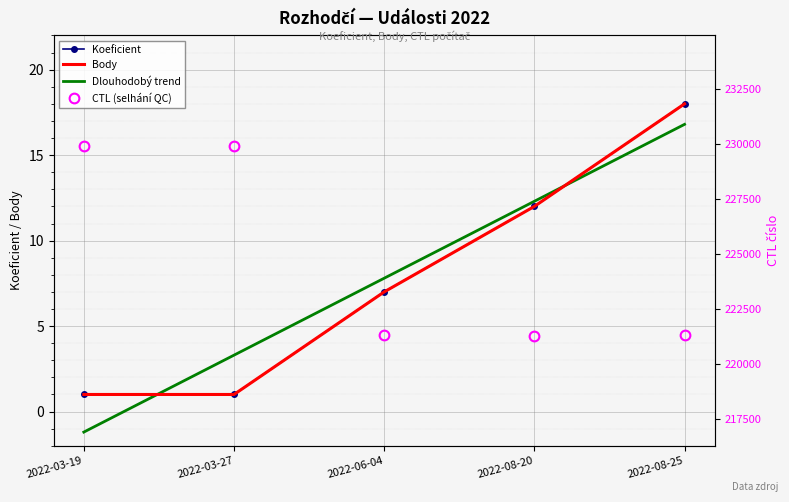

What are all the series names shown in the legend?

Koeficient, Body, Dlouhodobý trend, CTL (selhání QC)